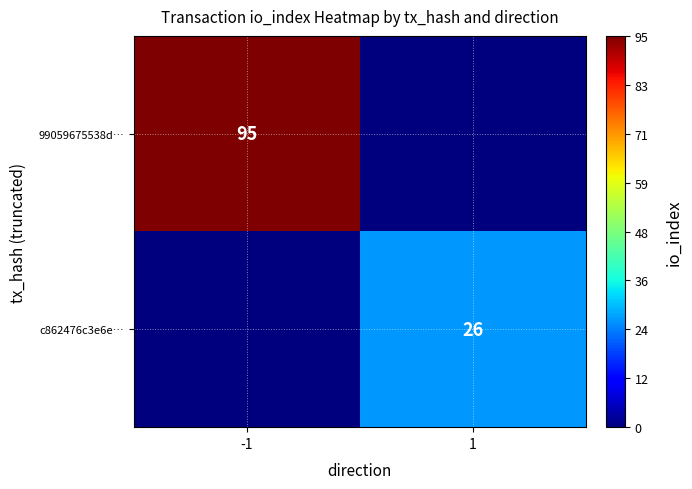

What is the difference between the highest and lowest values at 1?

26